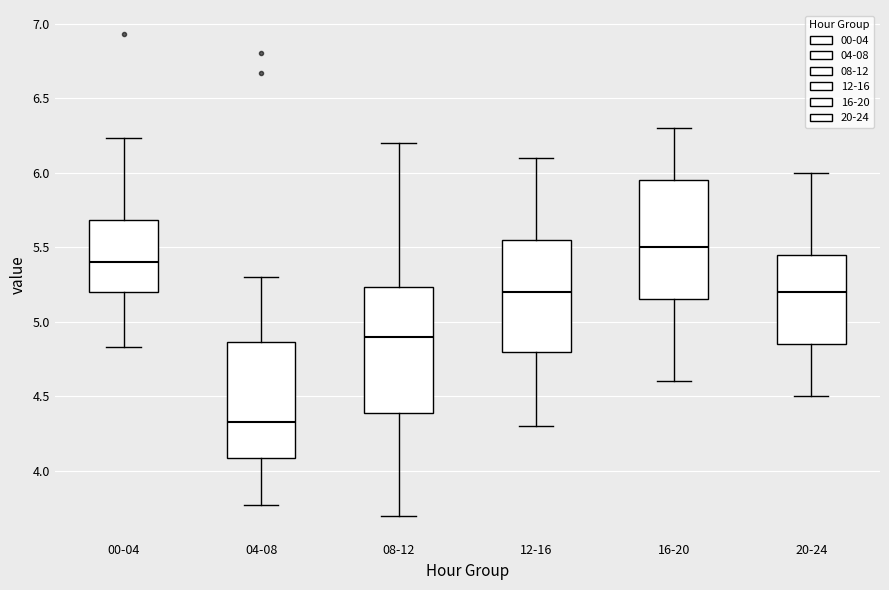

Which box's median line is the highest?

16-20